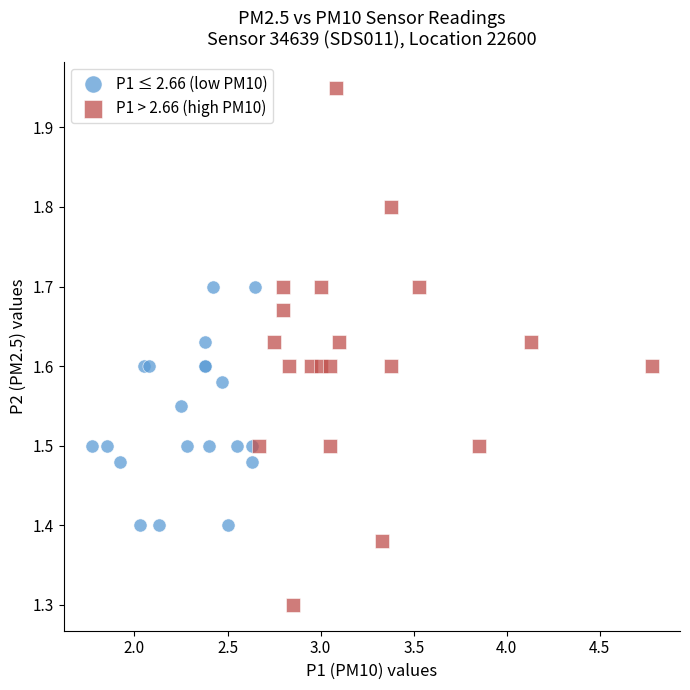

Which series reaches the maximum Y coordinate?

P1 > 2.66 (high PM10)